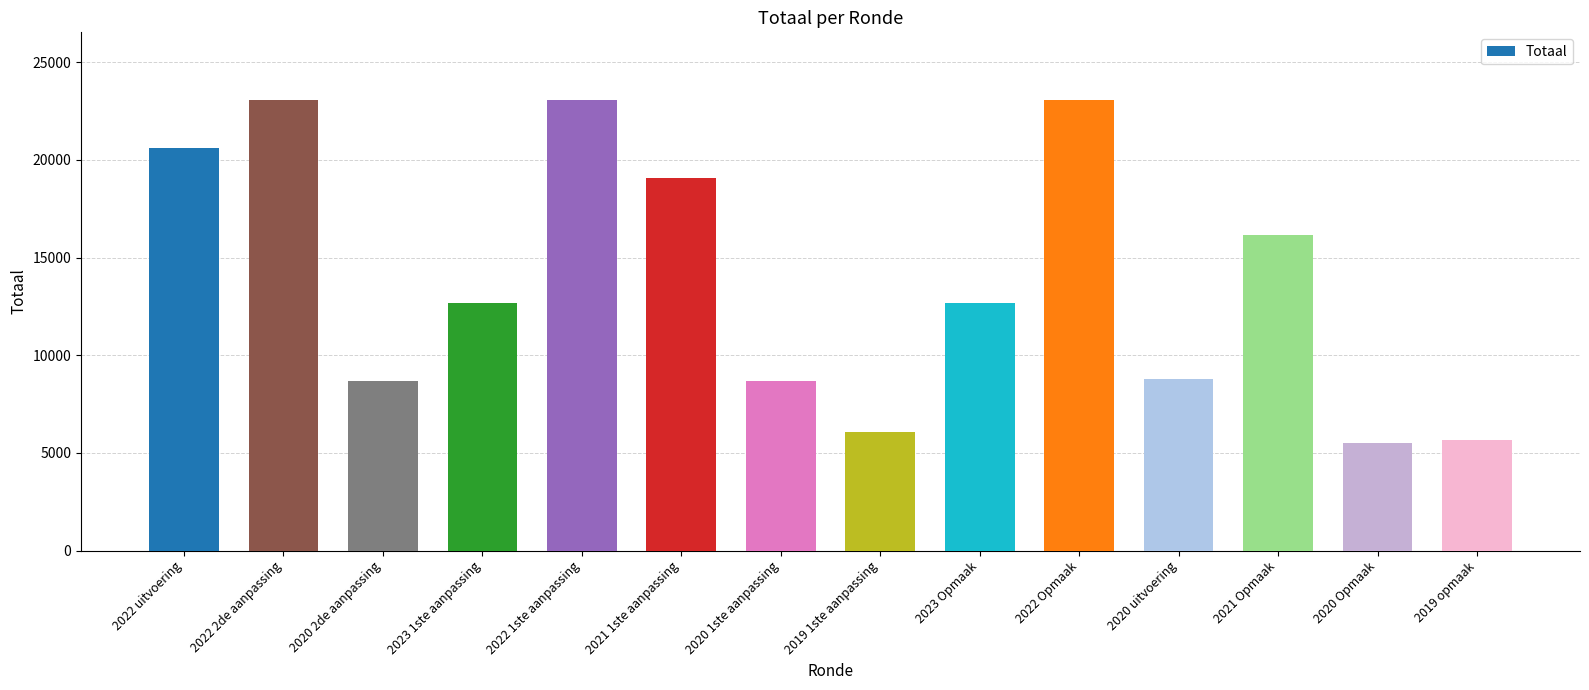

What is the average value?

13847